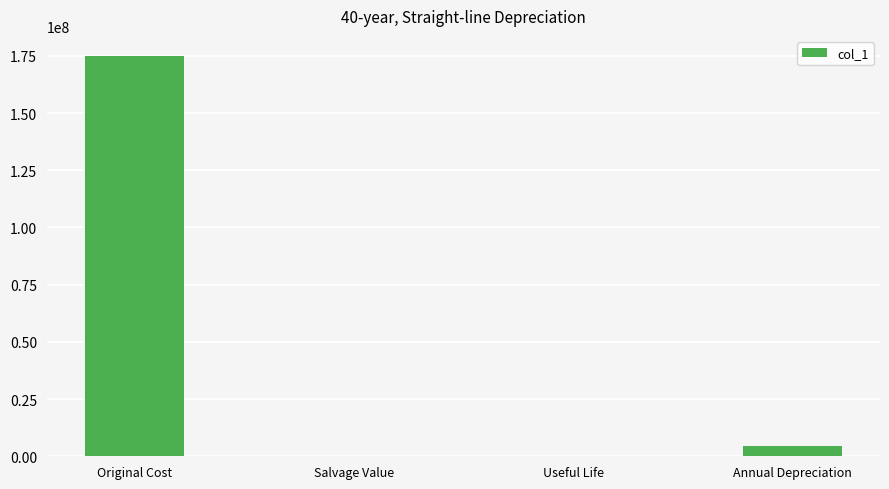

Is it true that the value at Salvage Value is 0?

True